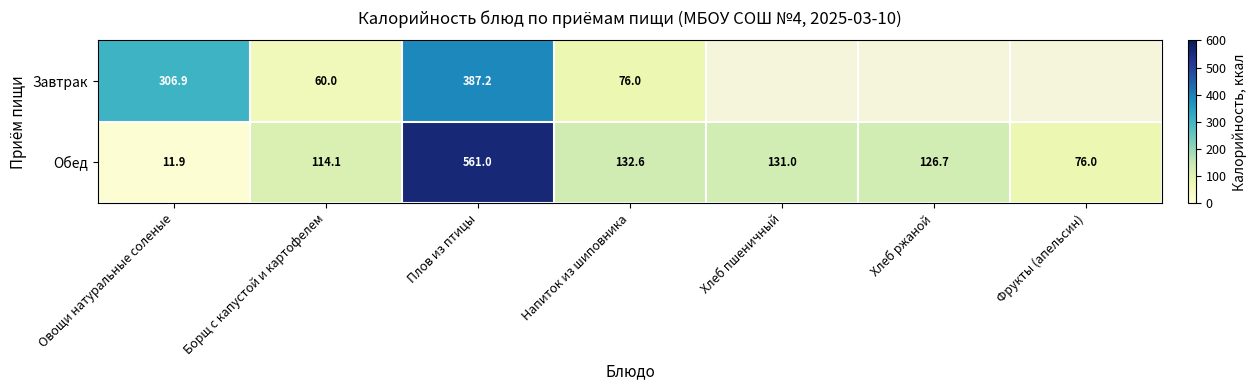

How many values in the Обед series exceed 126?

4